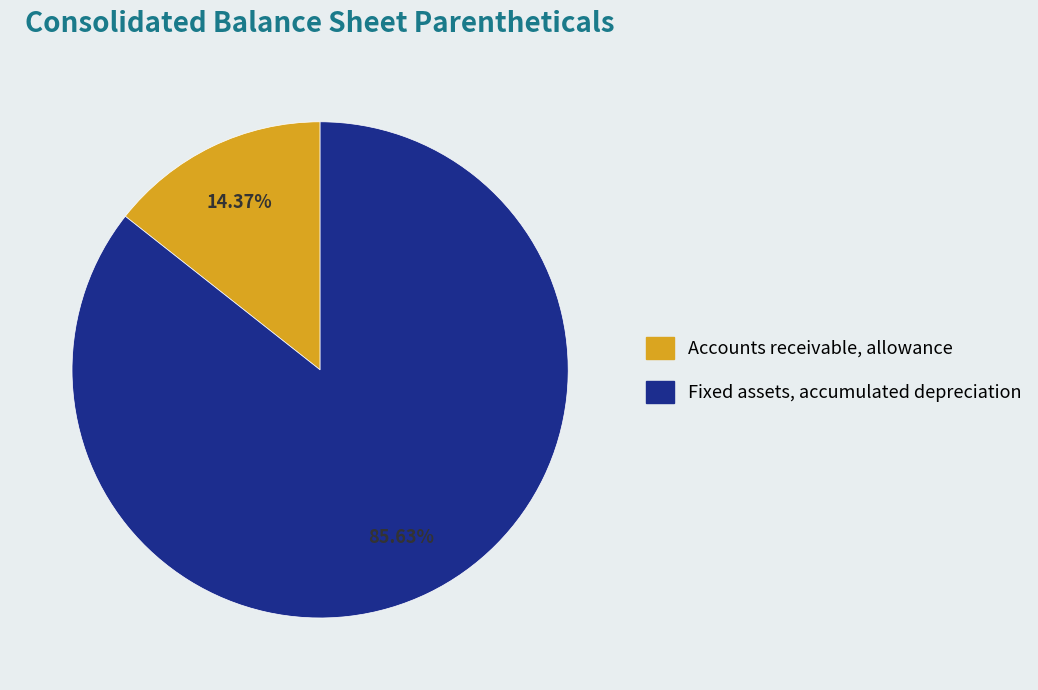

To the nearest percent, what is the average slice percentage?

50%